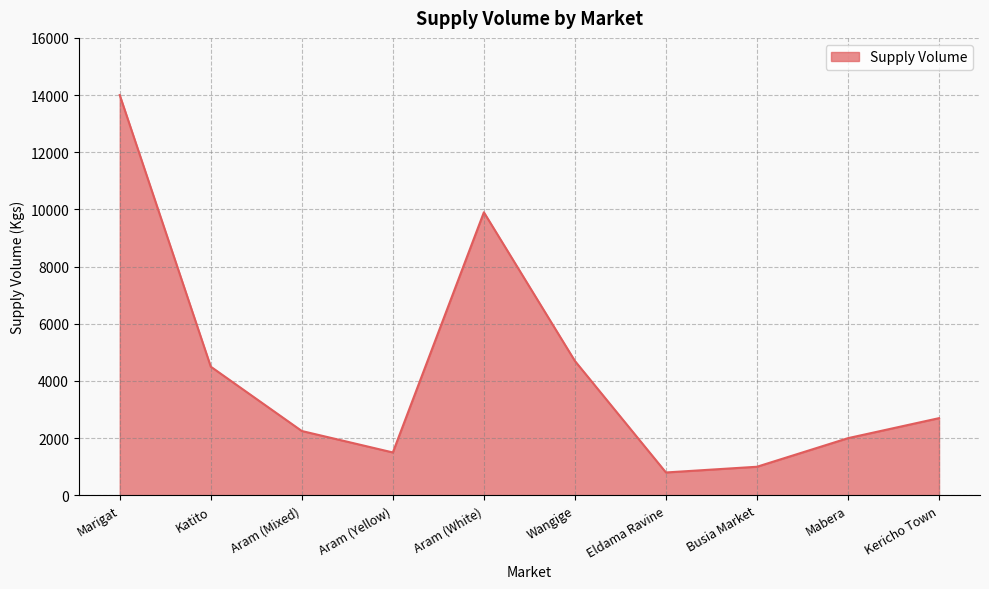

What is the smallest value displayed?

800